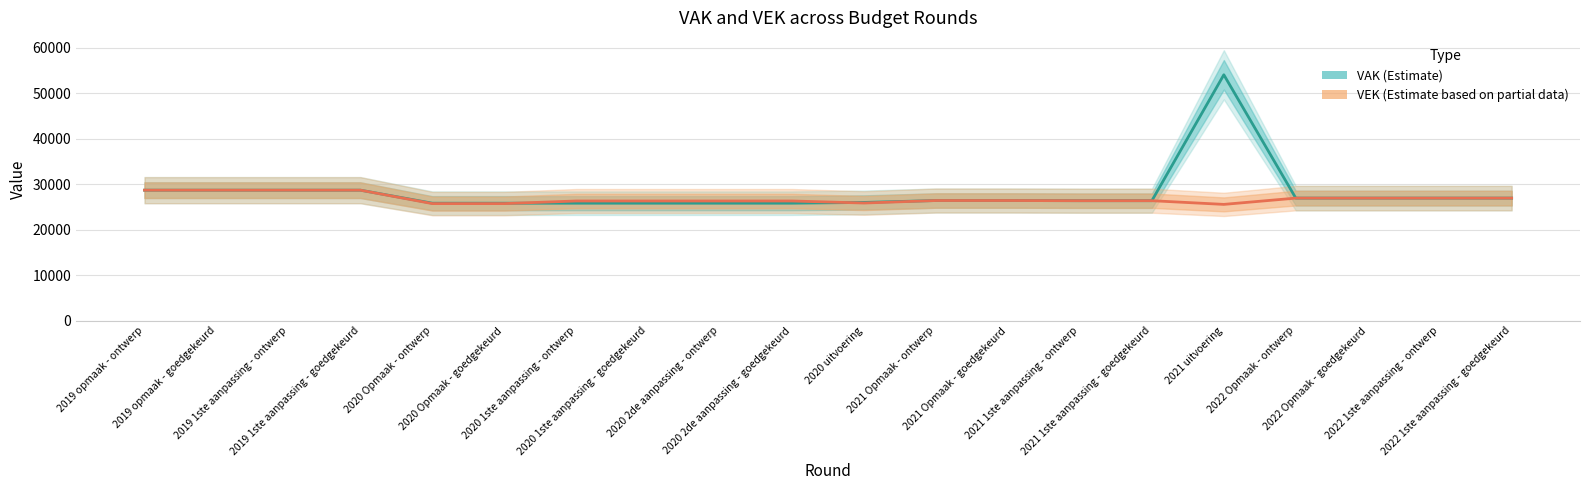

Which series changed the most between 2020 1ste aanpassing - ontwerp and 2021 Opmaak - ontwerp?

VAK (Estimate)